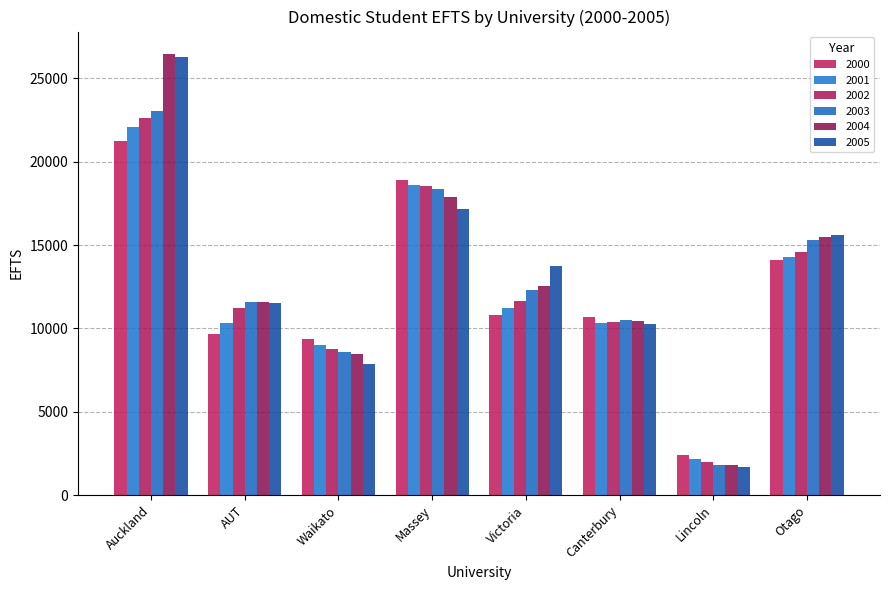

Reading left to right, extract all data points from this chart.

2000: Auckland=21233	AUT=9665	Waikato=9365	Massey=18910	Victoria=10831	Canterbury=10659	Lincoln=2387	Otago=14114
2001: Auckland=22063	AUT=10294	Waikato=9016	Massey=18599	Victoria=11228	Canterbury=10336	Lincoln=2190	Otago=14282
2002: Auckland=22639	AUT=11203	Waikato=8787	Massey=18554	Victoria=11663	Canterbury=10404	Lincoln=1975	Otago=14596
2003: Auckland=23021	AUT=11566	Waikato=8613	Massey=18349	Victoria=12308	Canterbury=10495	Lincoln=1803	Otago=15287
2004: Auckland=26478	AUT=11609	Waikato=8441	Massey=17883	Victoria=12547	Canterbury=10419	Lincoln=1778	Otago=15469
2005: Auckland=26253	AUT=11493	Waikato=7839	Massey=17180	Victoria=13717	Canterbury=10292	Lincoln=1663	Otago=15608